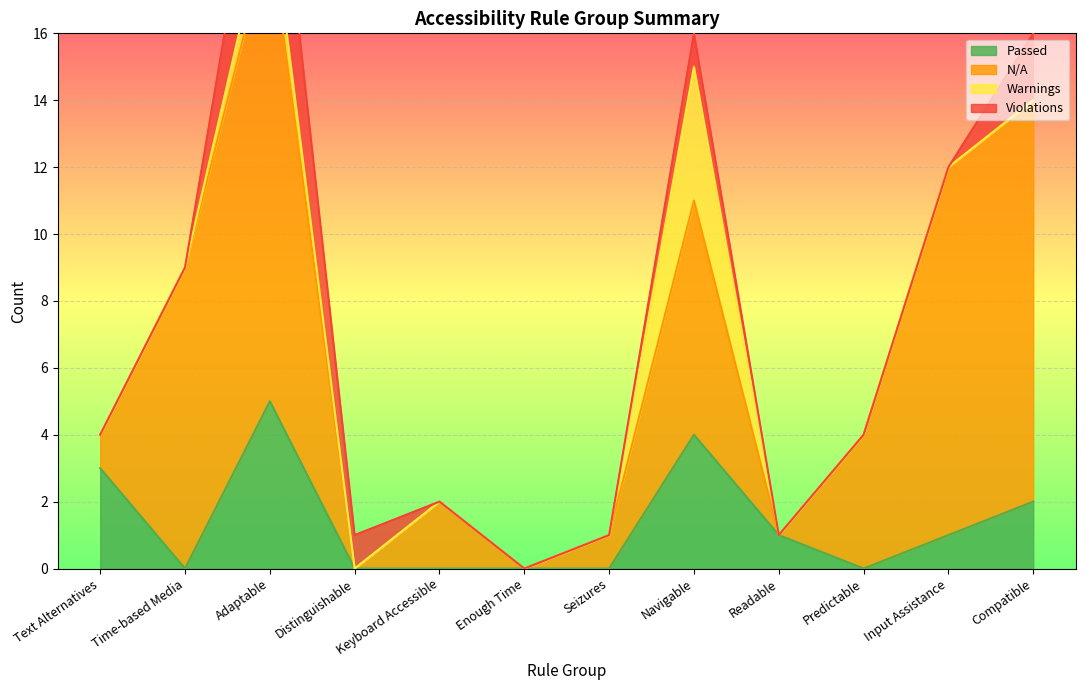

Rank the series by their maximum value, from lowest to highest.

Warnings, Violations, Passed, N/A